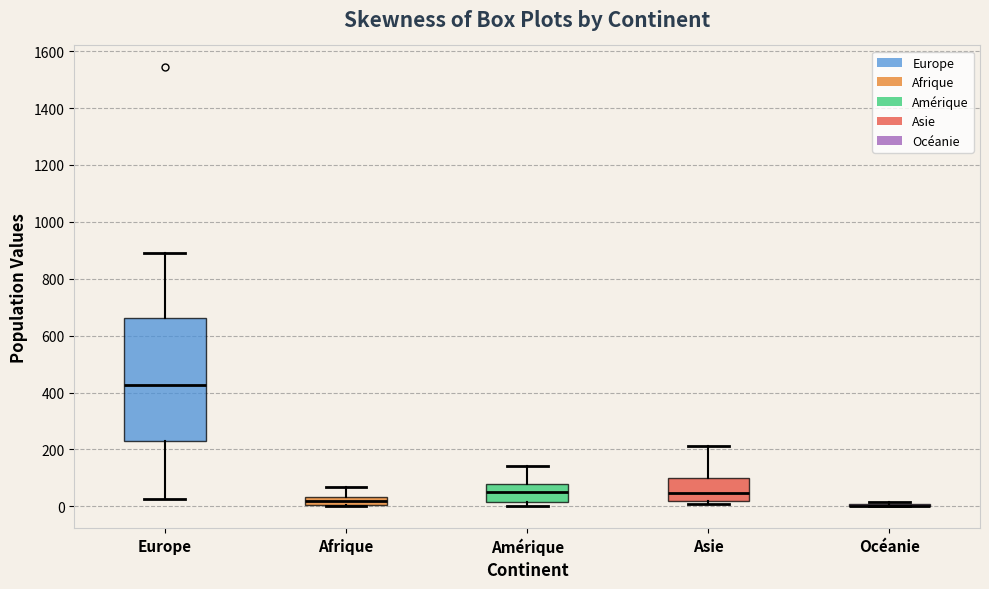

Which box is the tallest, from its lower edge to its upper edge?

Europe